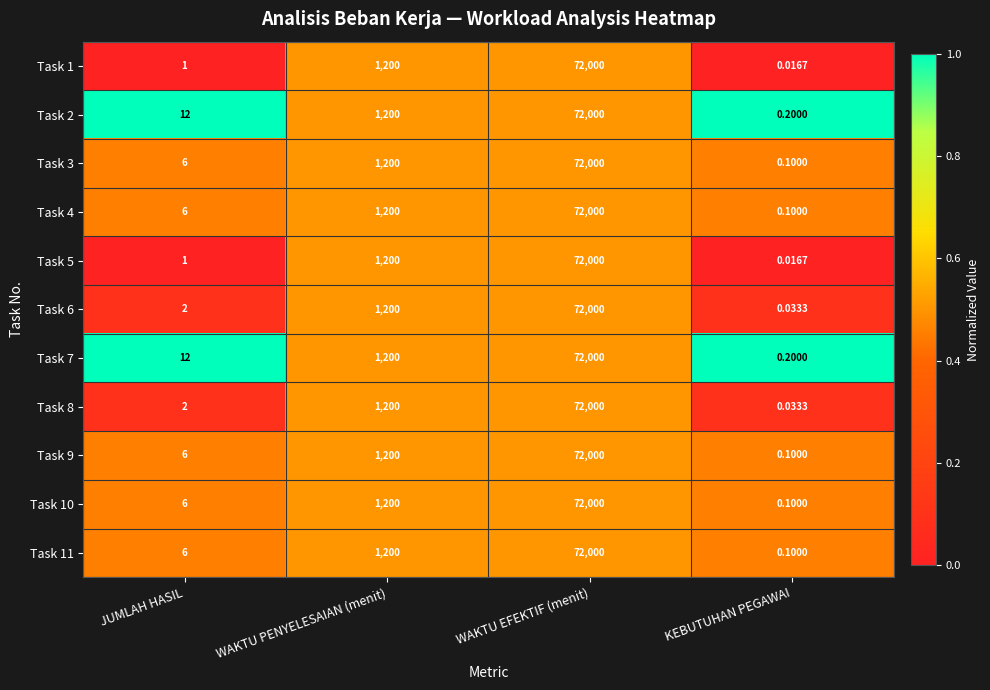

At how many categories does at least one series exceed 0?

4